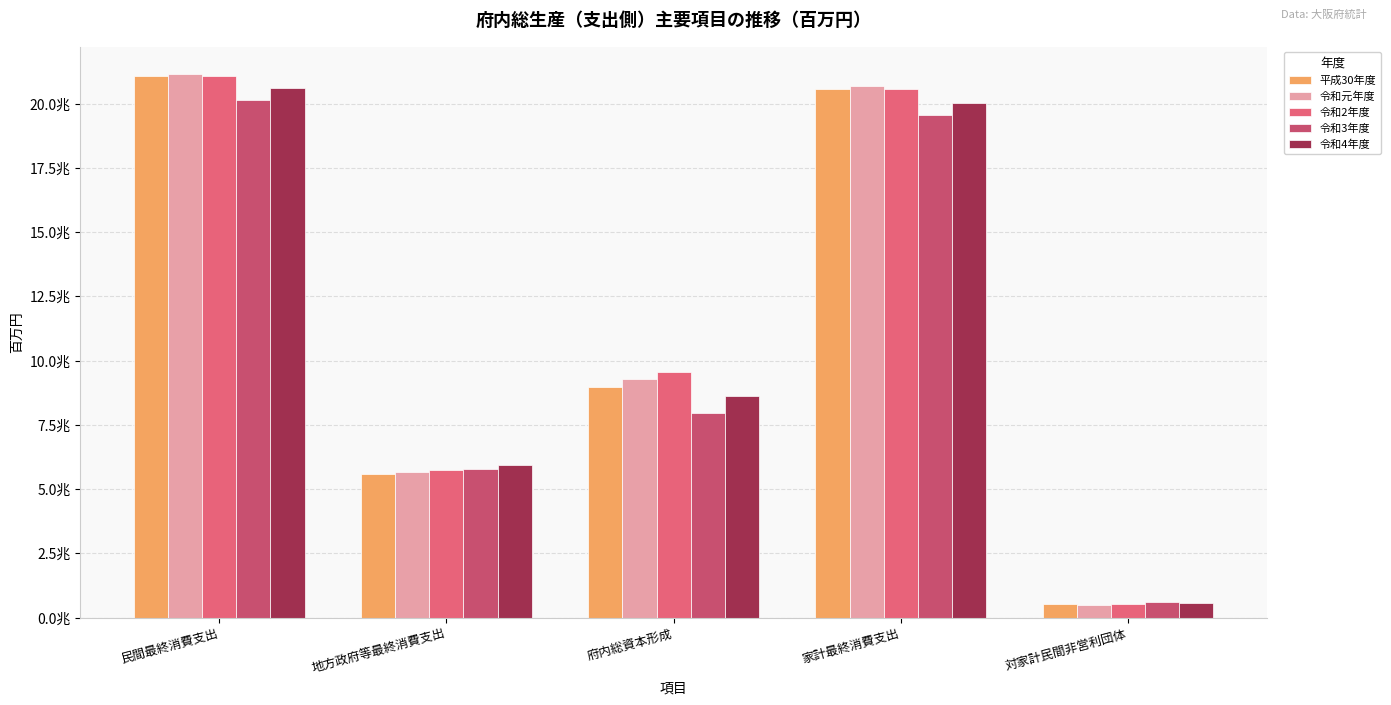

Does the chart contain stacked bars?

No